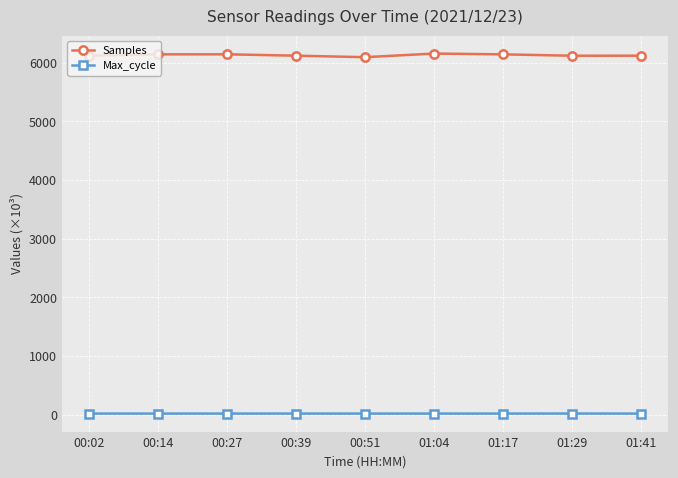

Which series has the largest range (max minus min)?

Samples